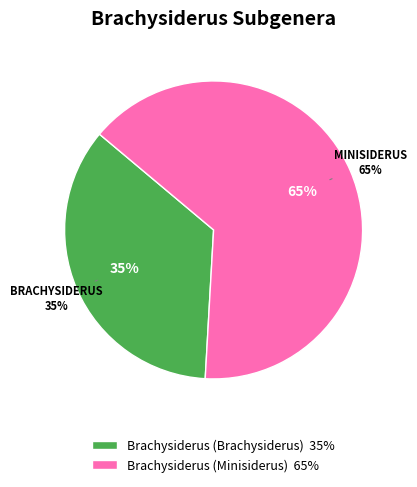

What percentage is NOT represented by Brachysiderus (Minisiderus)?

35.2%